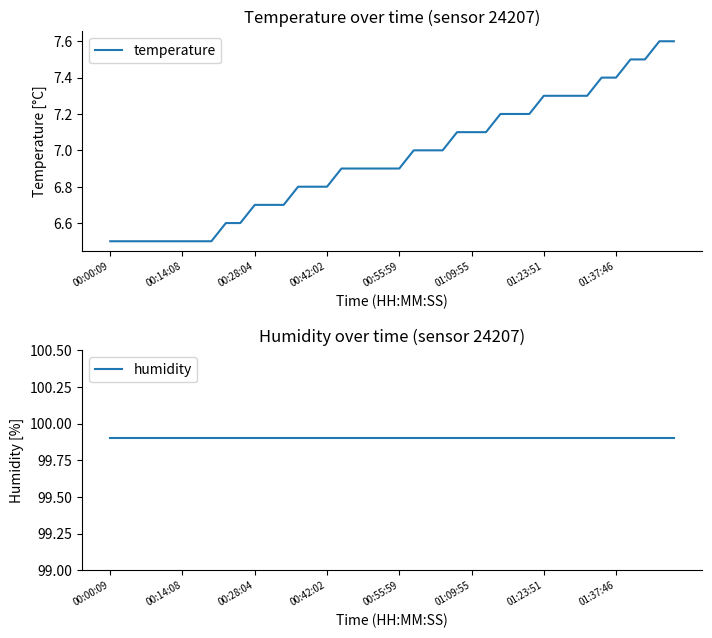

What is the lowest value of the temperature series?

6.5